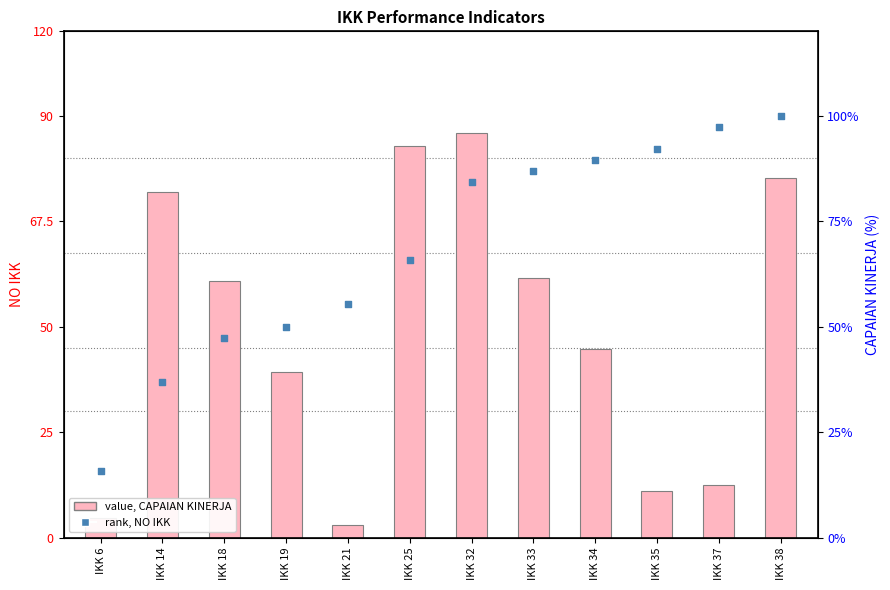

Which series contains the highest Y value?

rank, CAPAIAN KINERJA